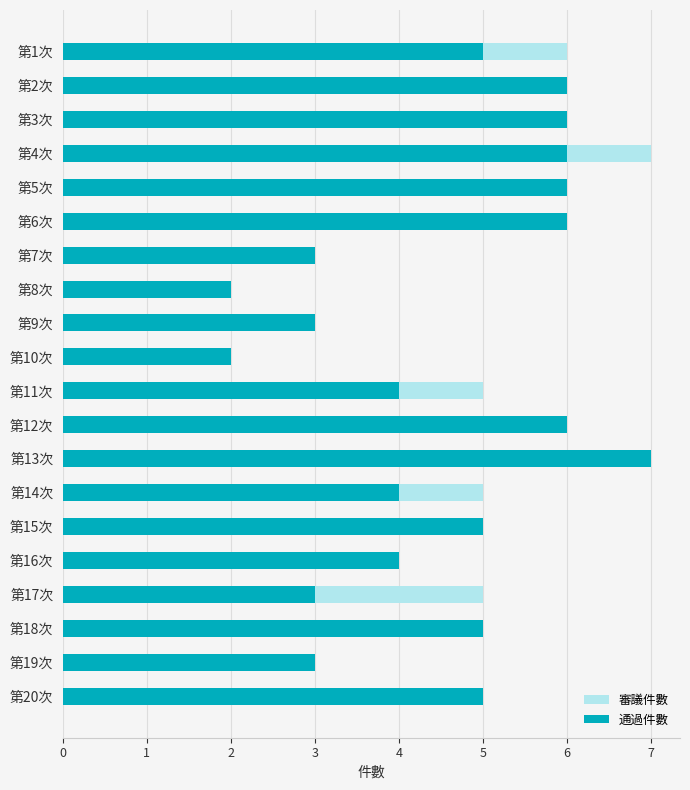

How many series are shown in this chart?

2